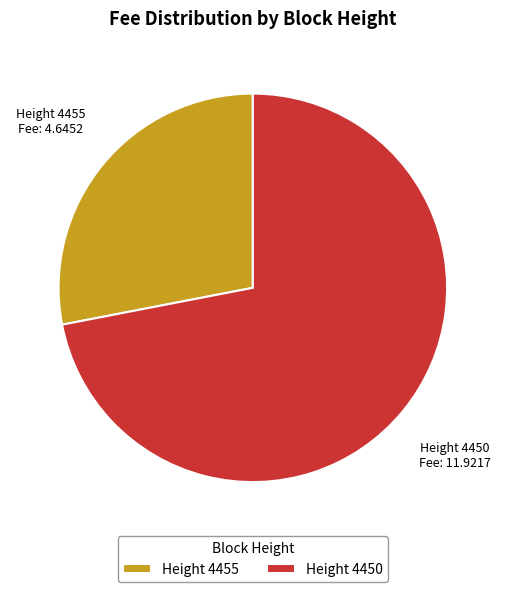

Count the number of slices in the pie.

2